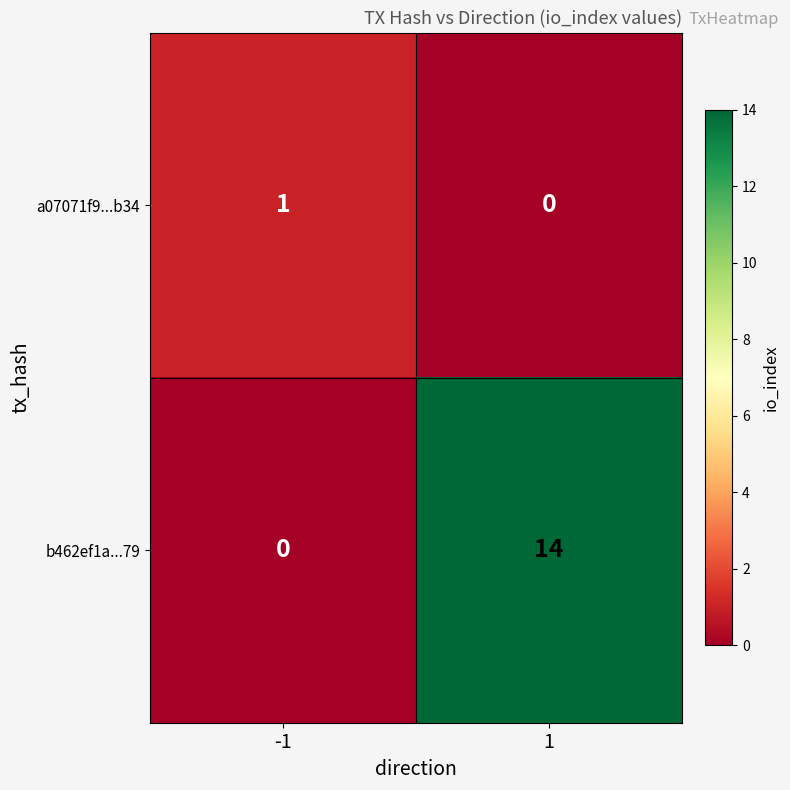

Reading left to right, transcribe all the data shown in this chart.

a07071f9...b34: -1=1	1=0
b462ef1a...79: -1=0	1=14